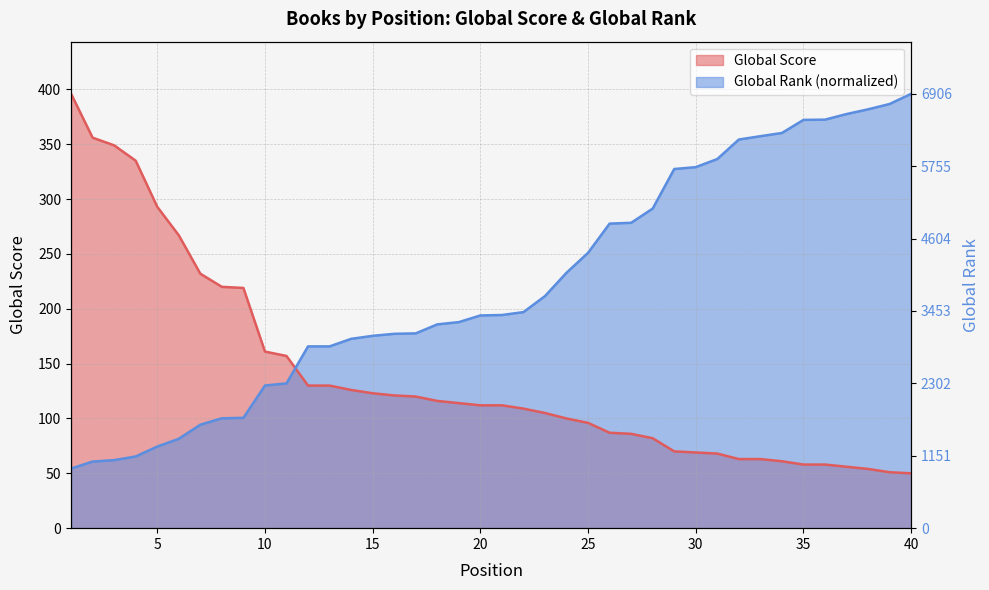

What is the sum of all Global Score values?

5575.0